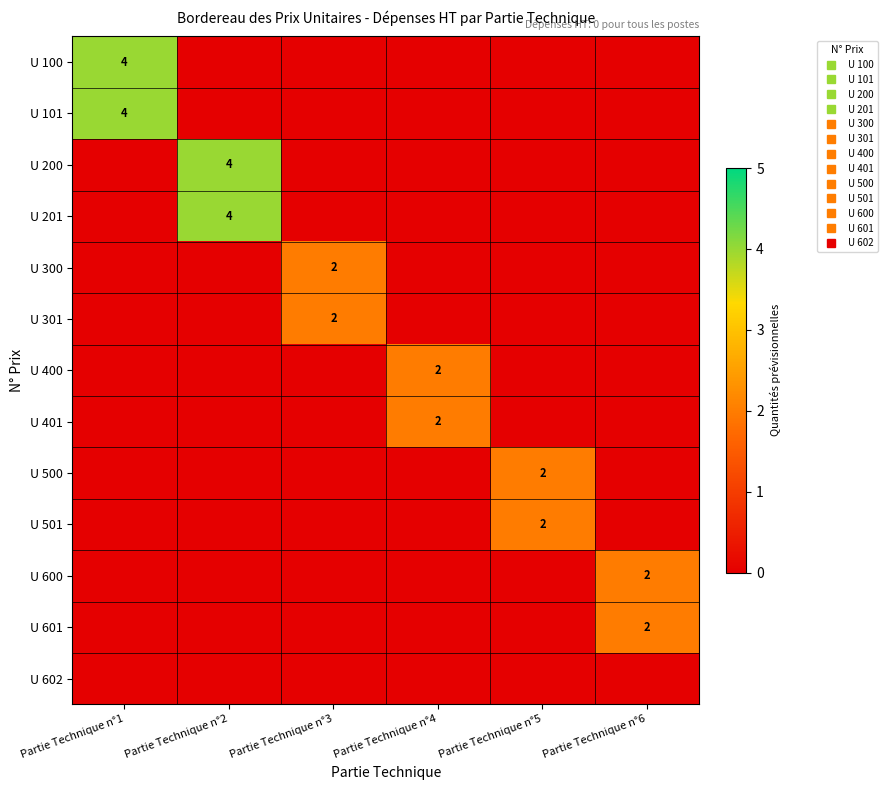

How many values in U 500 are above zero?

1